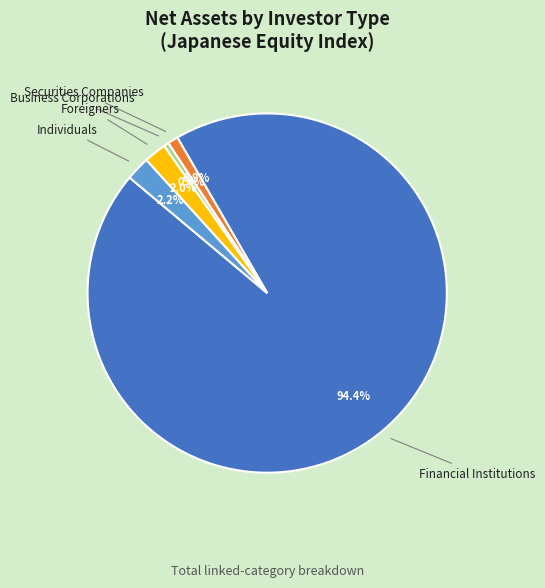

Is there a majority slice in this chart?

Yes